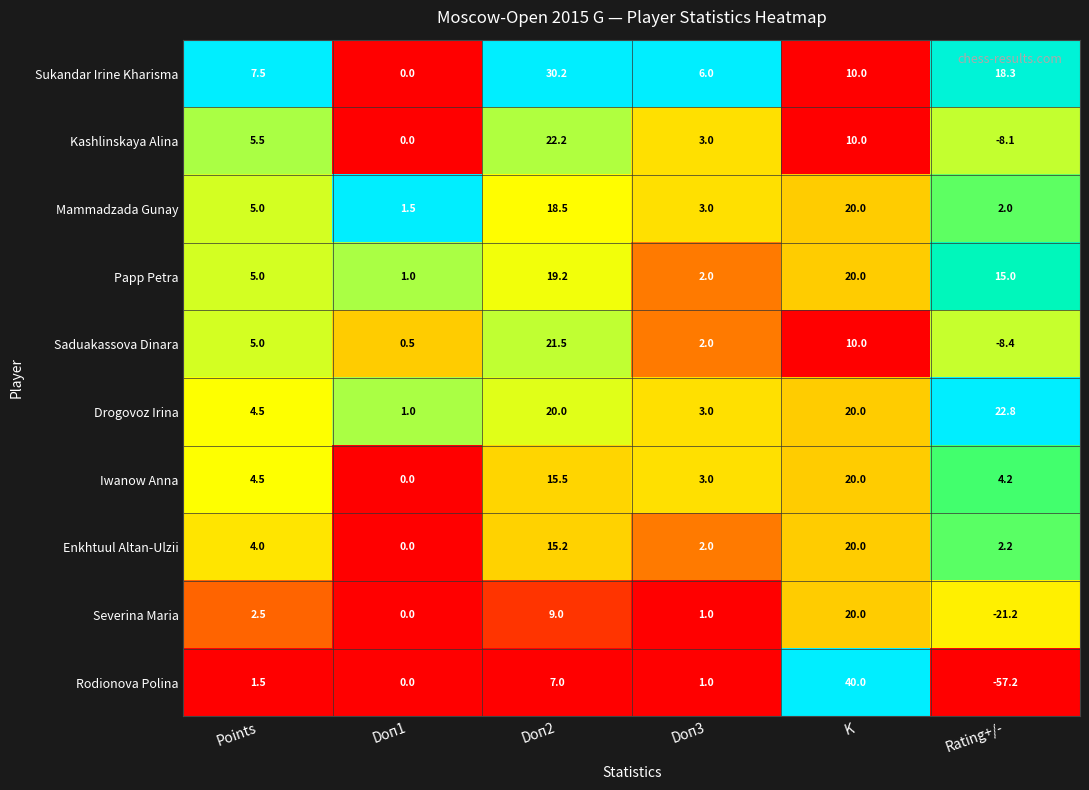

List the labels in order of Enkhtuul Altan-Ulzii value, smallest first.

Doп1, Doп3, Rating+/-, Points, Doп2, K